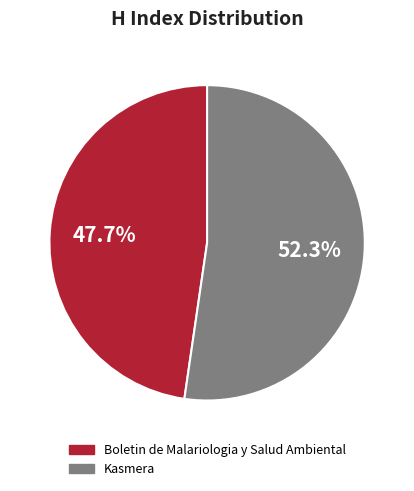

Rank the categories by value from lowest to highest.

Boletin de Malariologia y Salud Ambiental, Kasmera